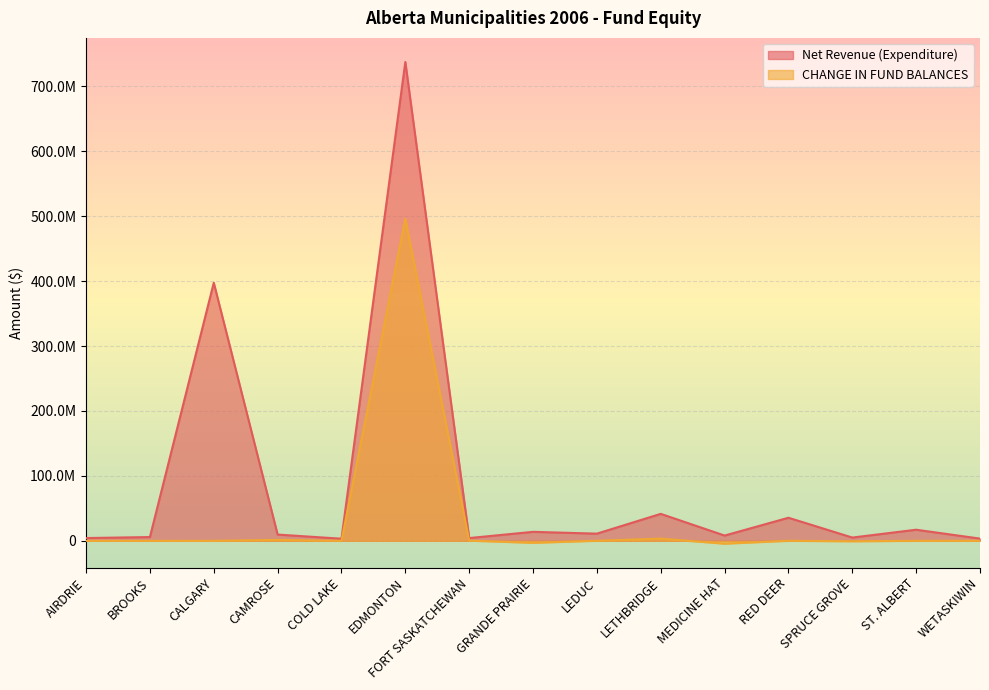

How many values in the Net Revenue (Expenditure) series are below 9617027?

7